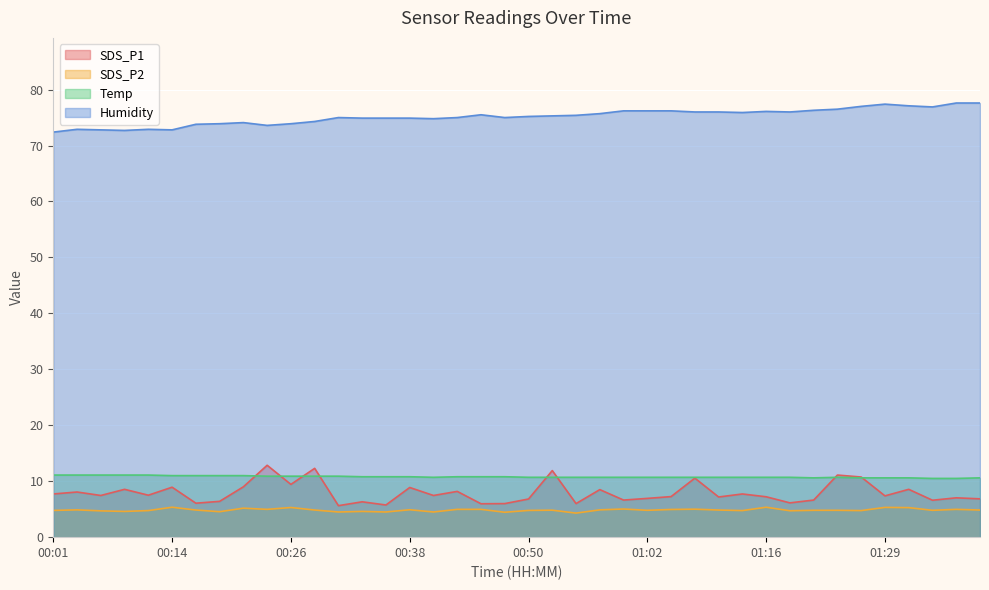

Does the chart display data point markers on the line(s)?

No